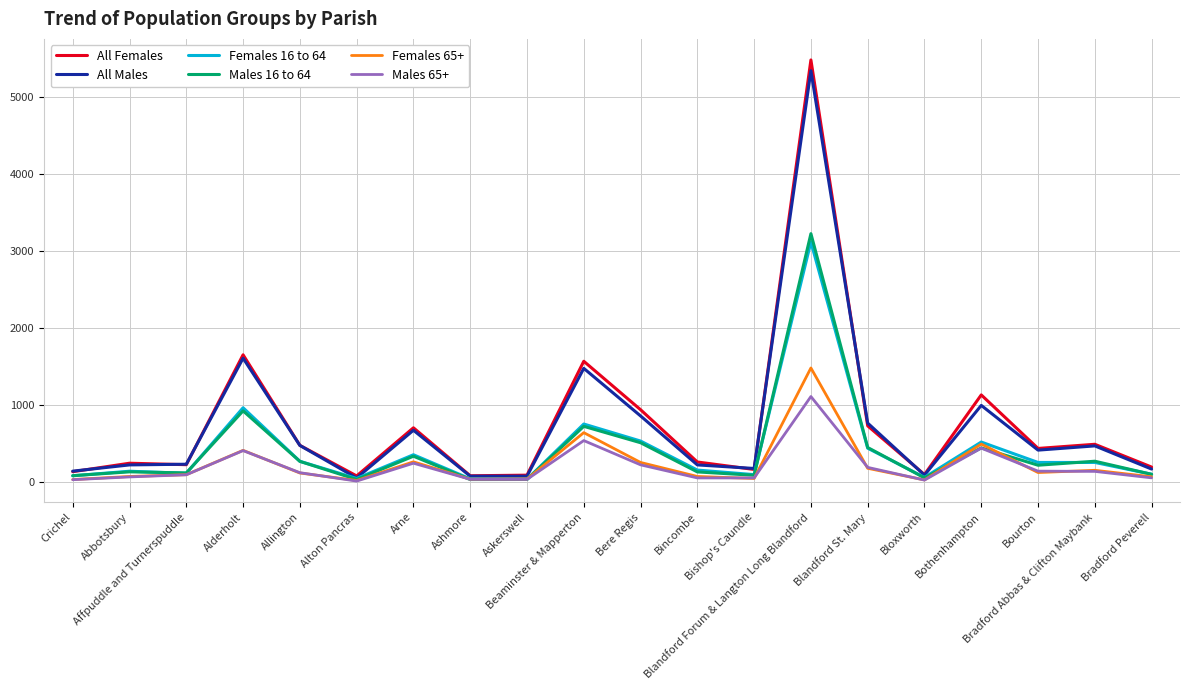

What are all the series names shown in the legend?

All Females, All Males, Females 16 to 64, Males 16 to 64, Females 65+, Males 65+